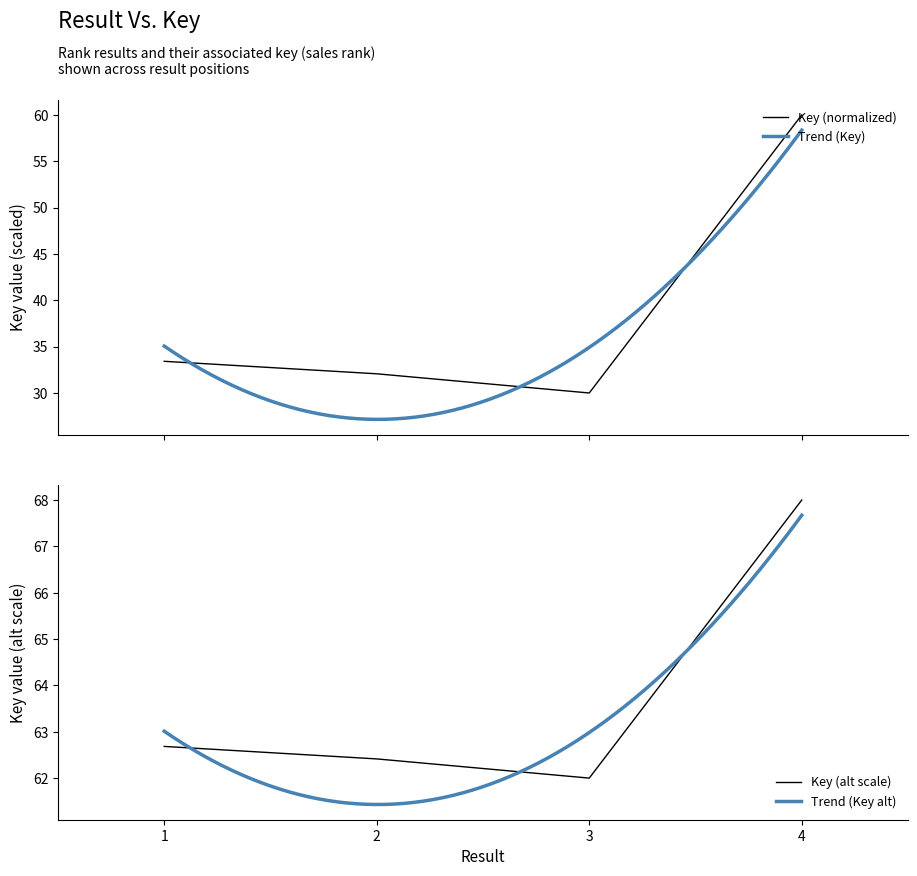

True or false: the data has more than 1 interior local peaks.

False